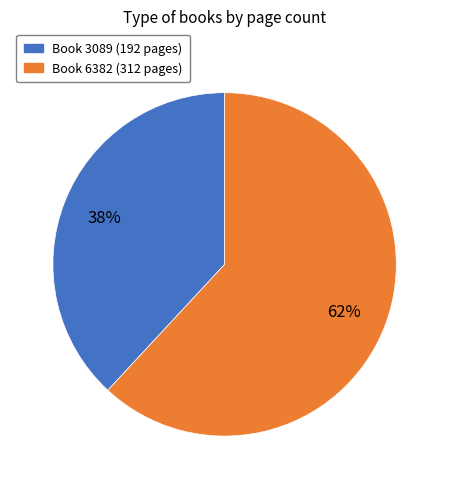

Does any single category account for the majority?

Yes